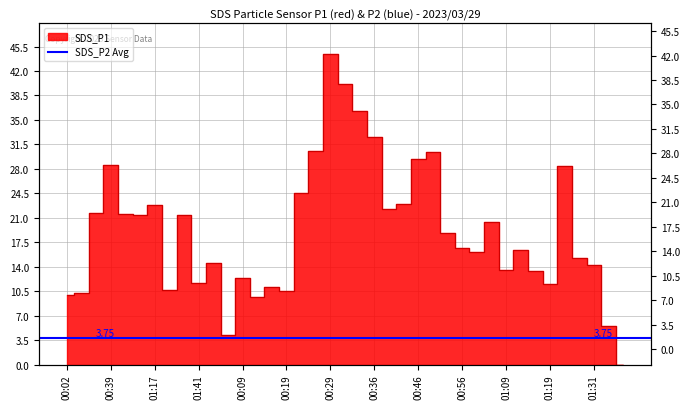

What is the change in value from 01:28 to 00:31?

+29.5